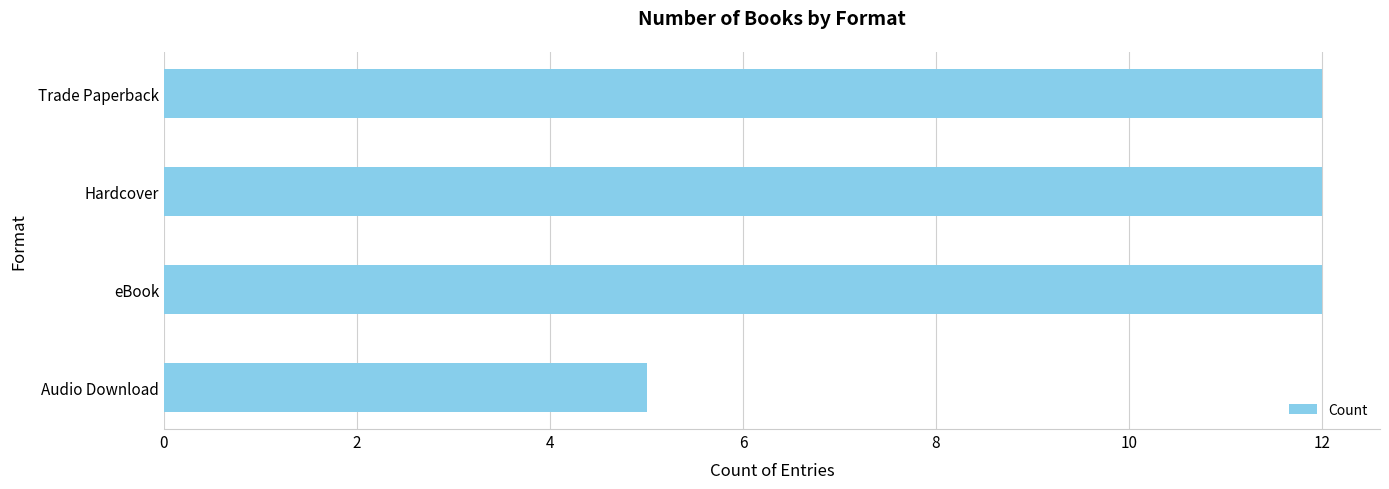

The chart shows a value of 5 at Audio Download. True or false?

True